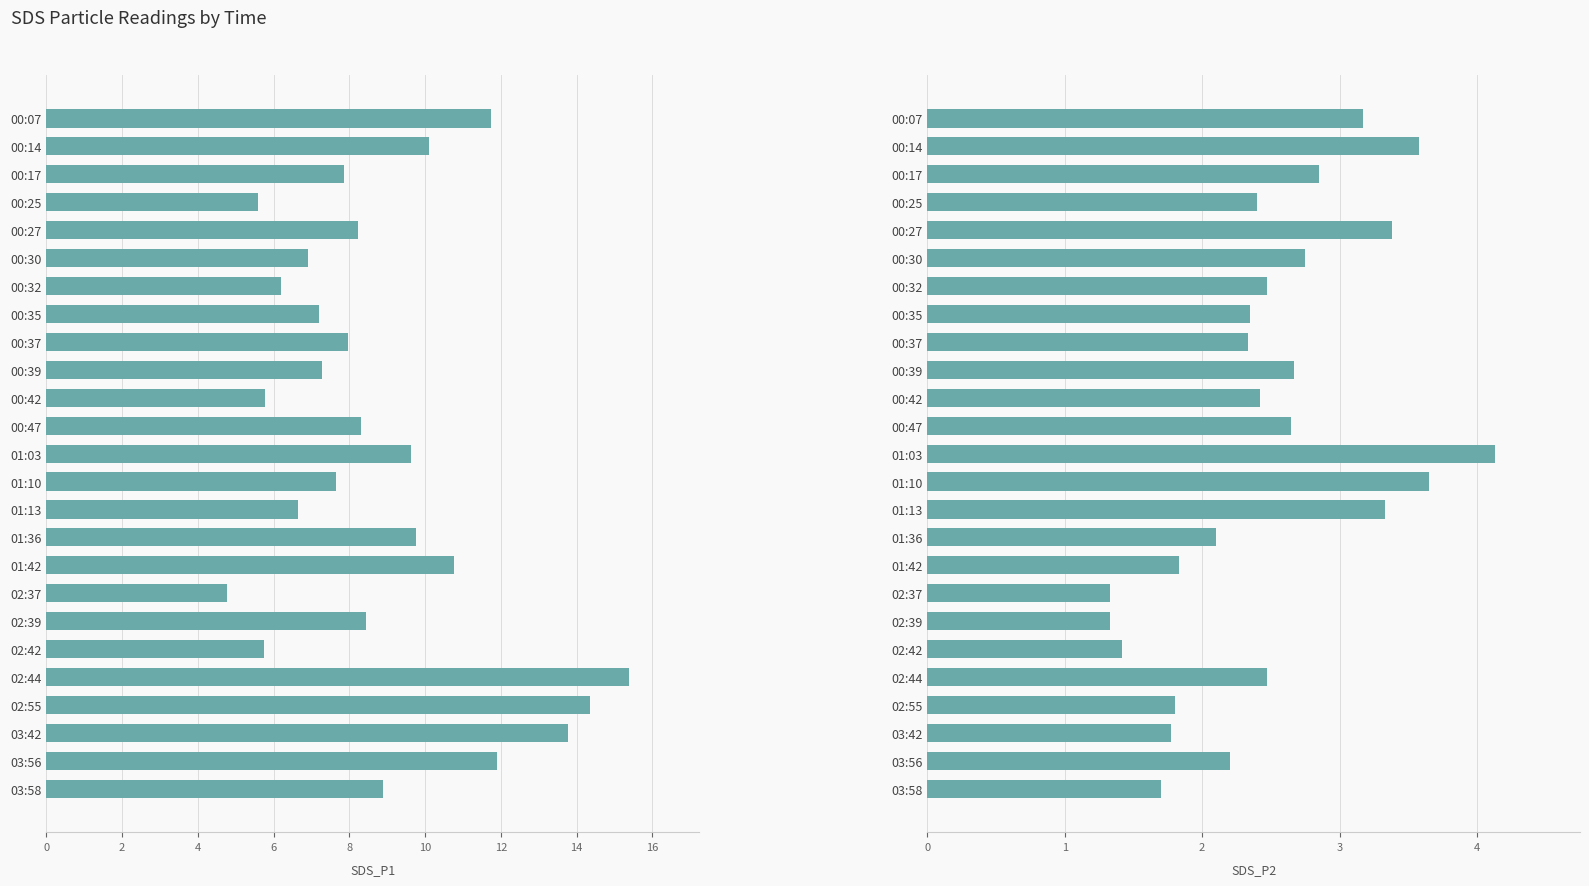

Reading left to right, transcribe all the data shown in this chart.

SDS_P1: 11.7	10.1	7.8	5.6	8.2	6.9	6.2	7.2	8.0	7.3	5.8	8.3	9.6	7.7	6.7	9.8	10.8	4.8	8.4	5.8	15.4	14.3	13.8	11.9	8.9
SDS_P2: 3.2	3.6	2.9	2.4	3.4	2.8	2.5	2.4	2.3	2.7	2.4	2.6	4.1	3.6	3.3	2.1	1.8	1.3	1.3	1.4	2.5	1.8	1.8	2.2	1.7